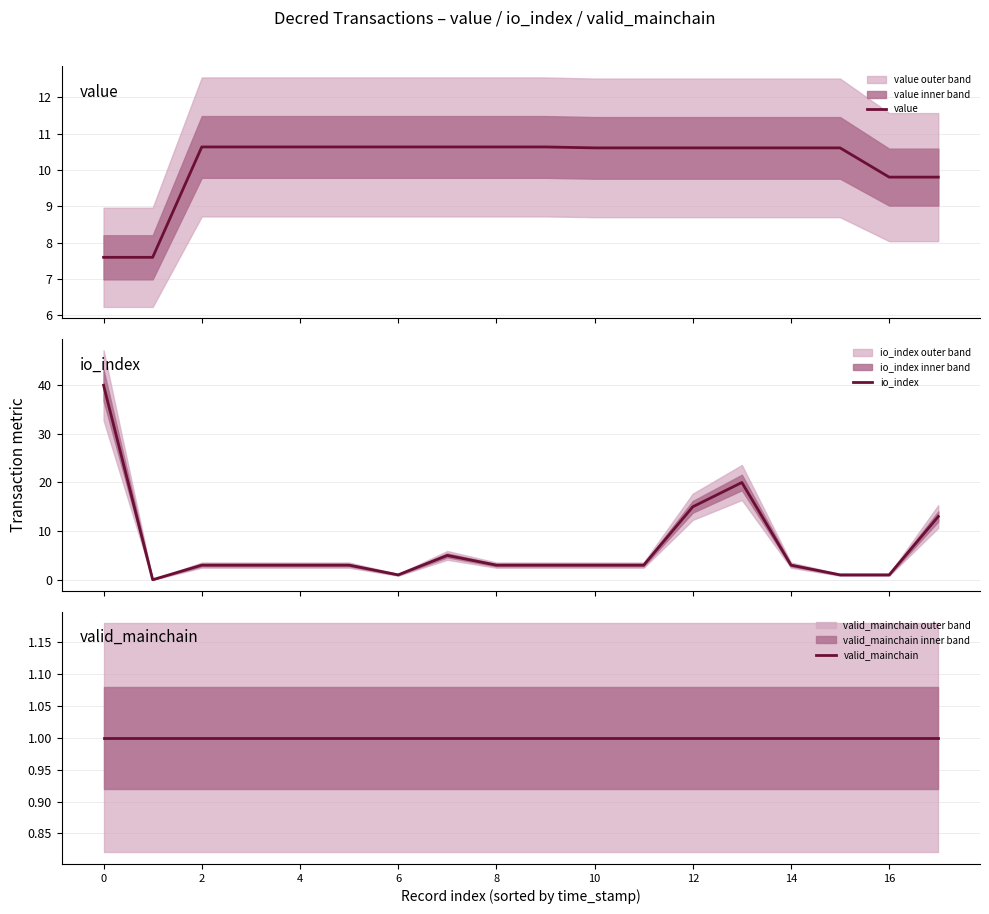

Which has a higher value, 9 or 11?

9